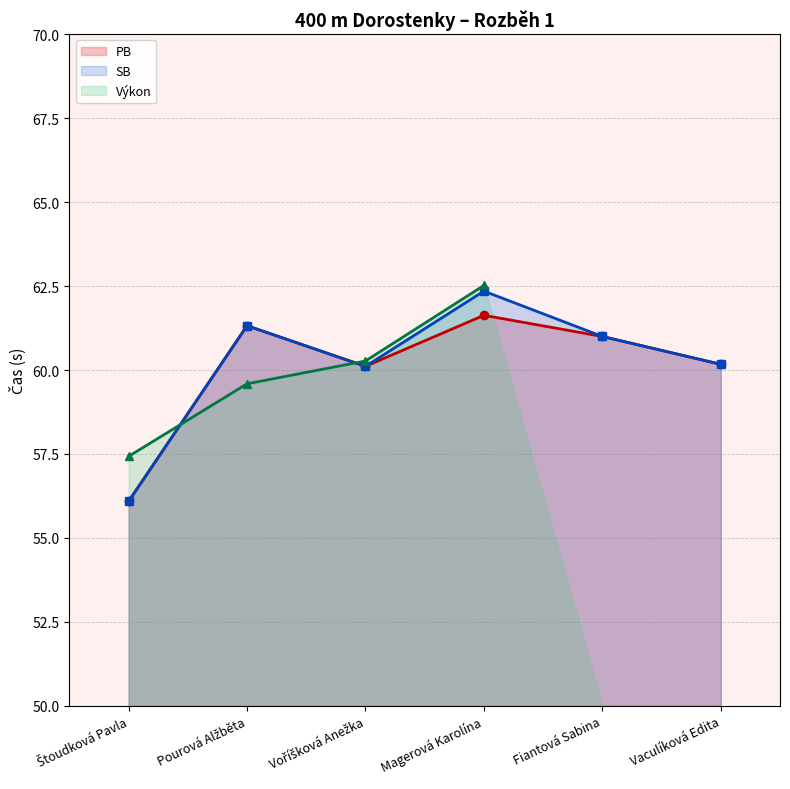

Which series changed the most between Voříšková Anežka and Vaculíková Edita?

PB